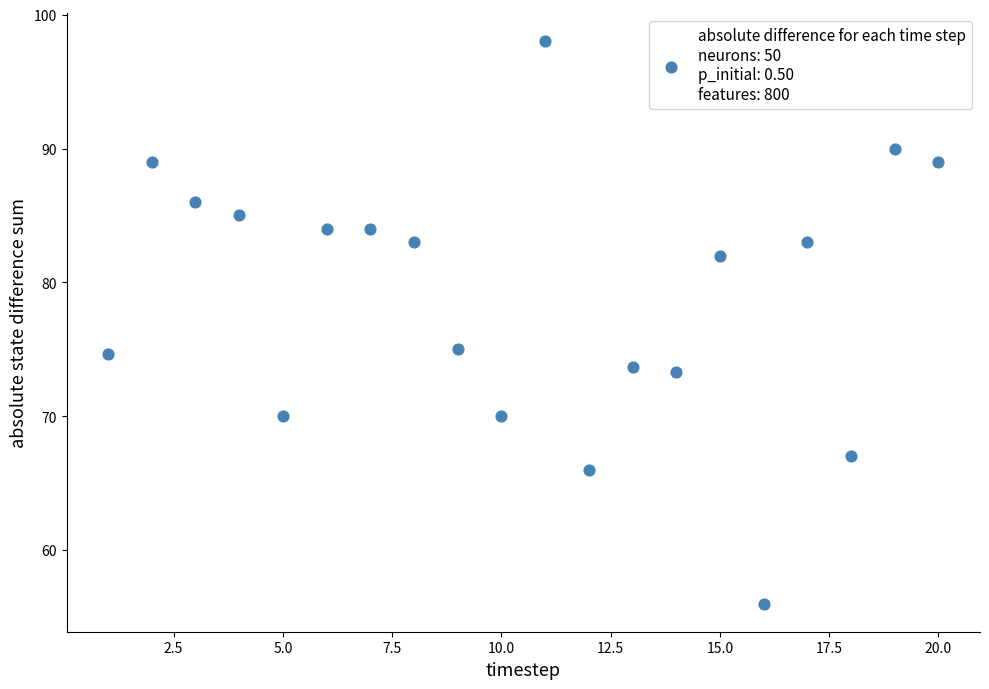

What is the range of Y values (max minus min)?

42.0